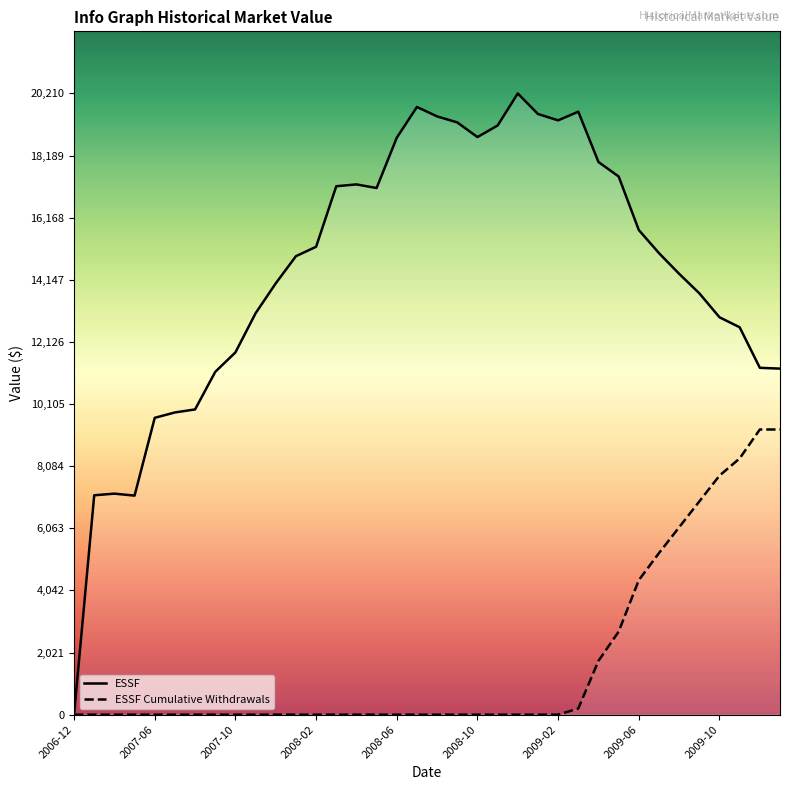

Is the value of ESSF Cumulative Withdrawals at 2008-06 greater than the value of ESSF at 2007-10?

No